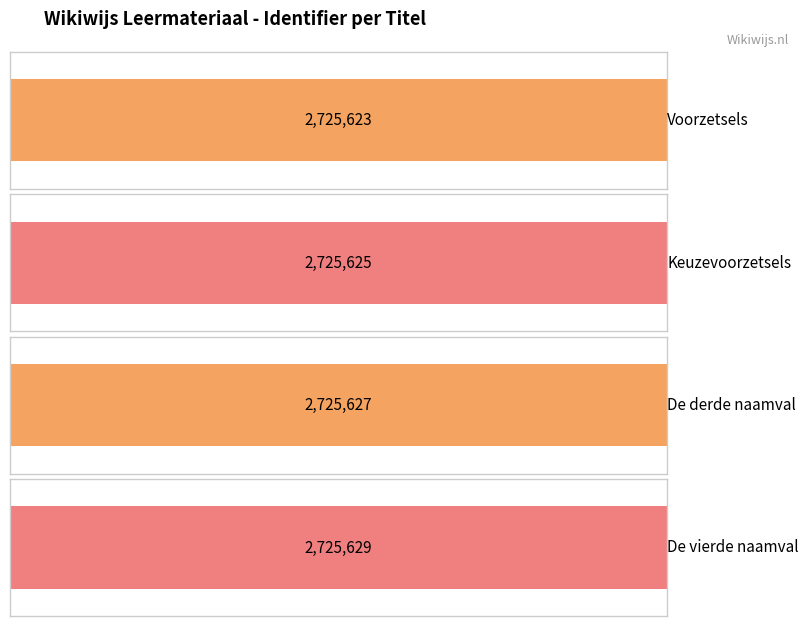

What is the minimum value shown in the chart?

2725623